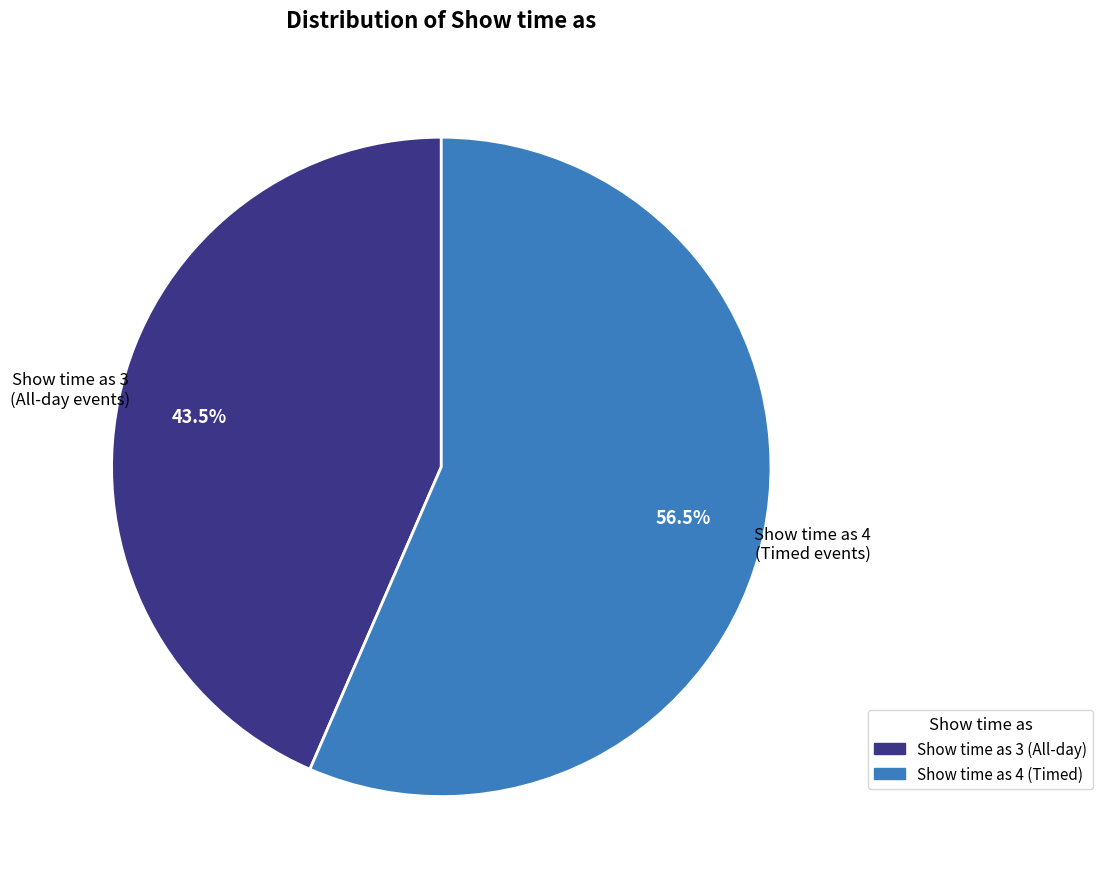

Does any single category account for the majority?

Yes